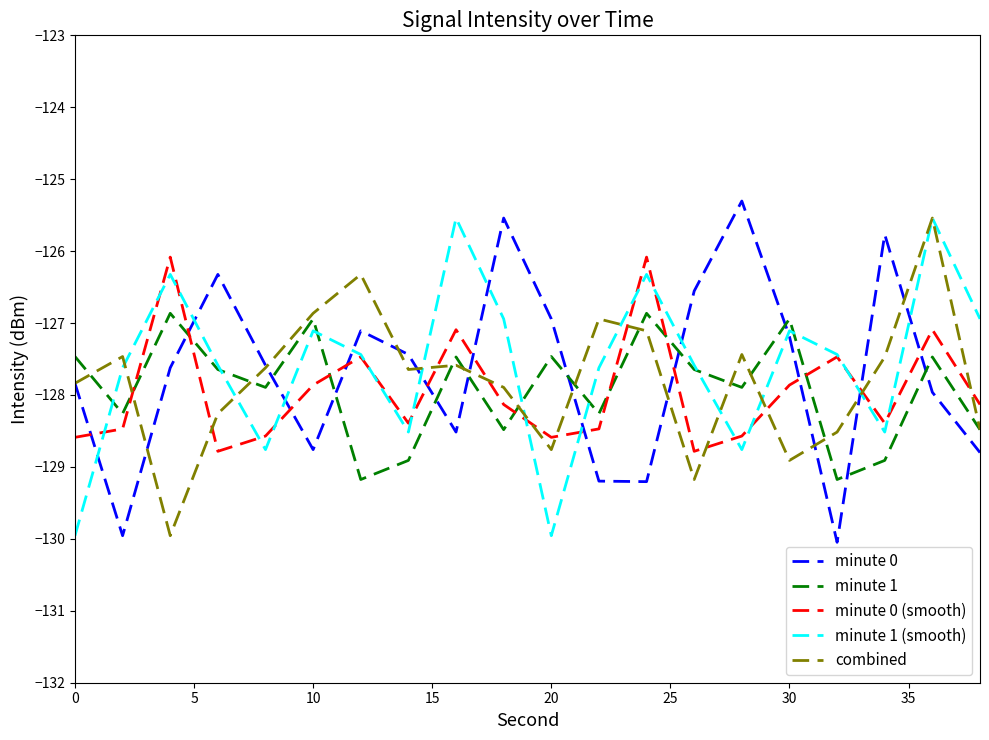

How many times do minute 1 and minute 0 (smooth) cross each other?

7